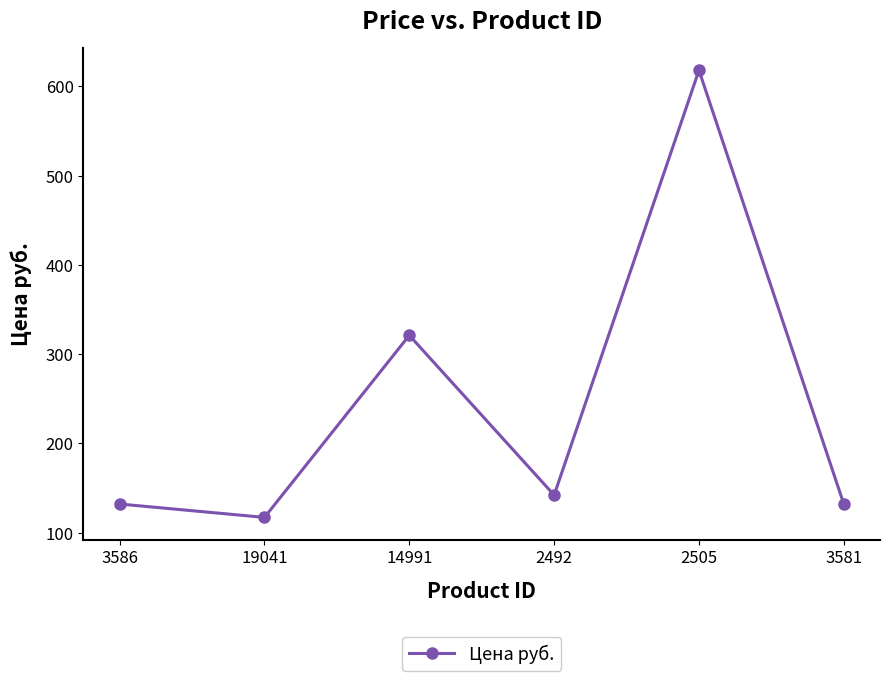

The chart shows a value of 188 at 19041. True or false?

False